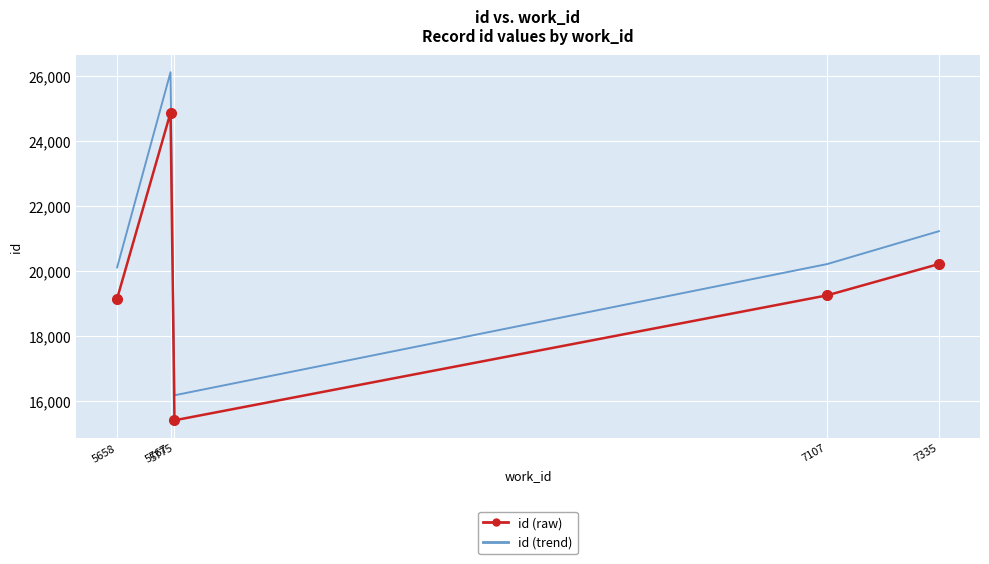

What is the greatest value displayed?

26120.9